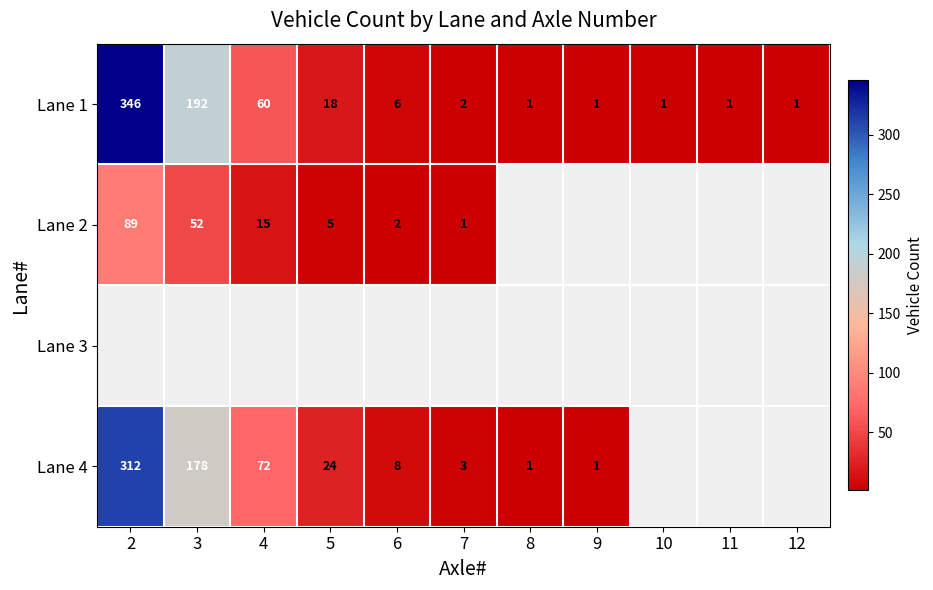

At which label is Lane 1 closest to 173?

3